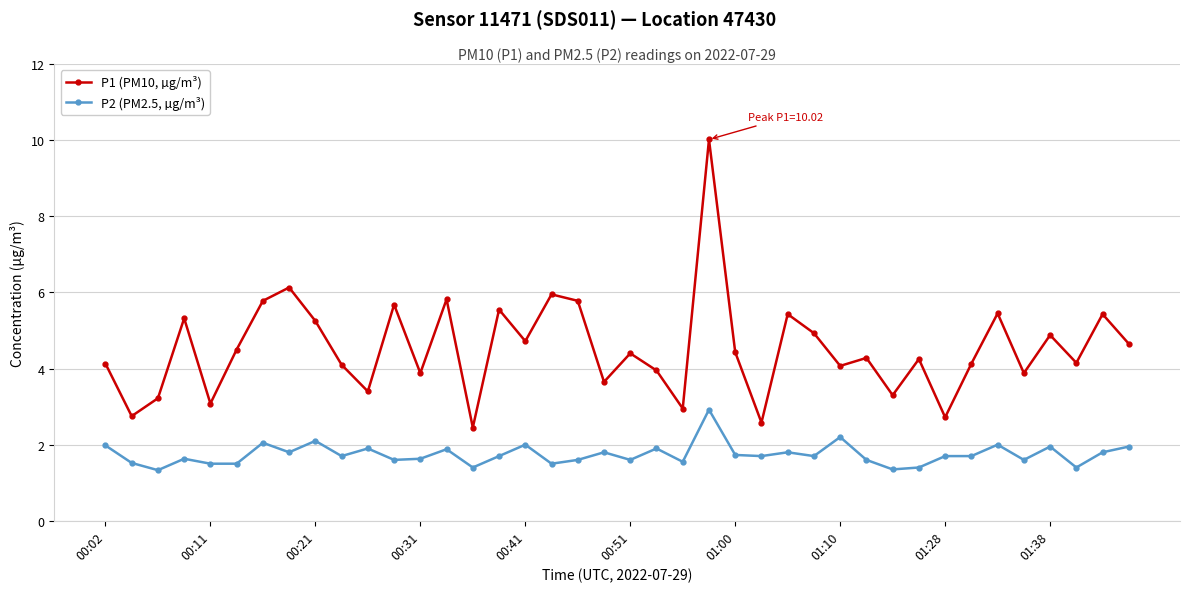

Does the chart have visible grid lines?

Yes